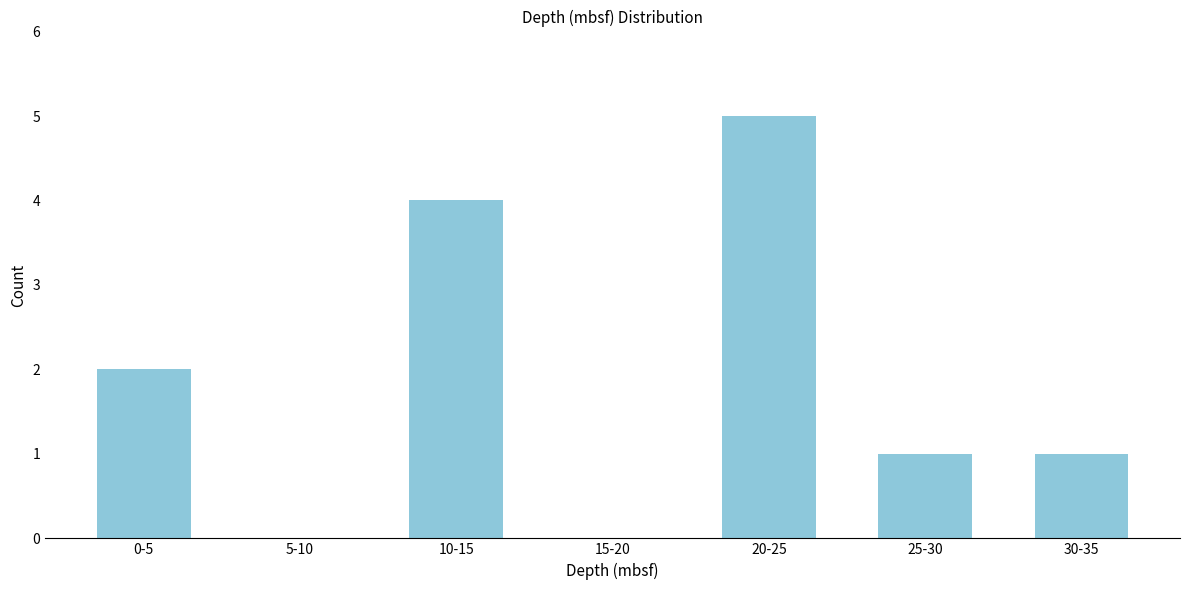

Reading left to right, list all the values displayed in this chart.

0-5=2	5-10=0	10-15=4	15-20=0	20-25=5	25-30=1	30-35=1